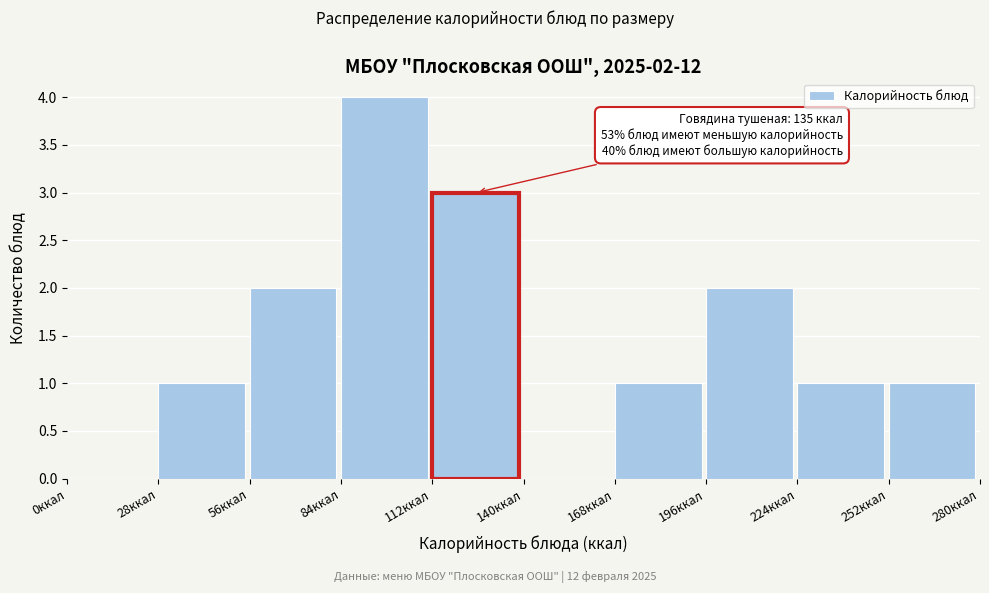

Which range on the x-axis has the tallest bar?

84 to 112